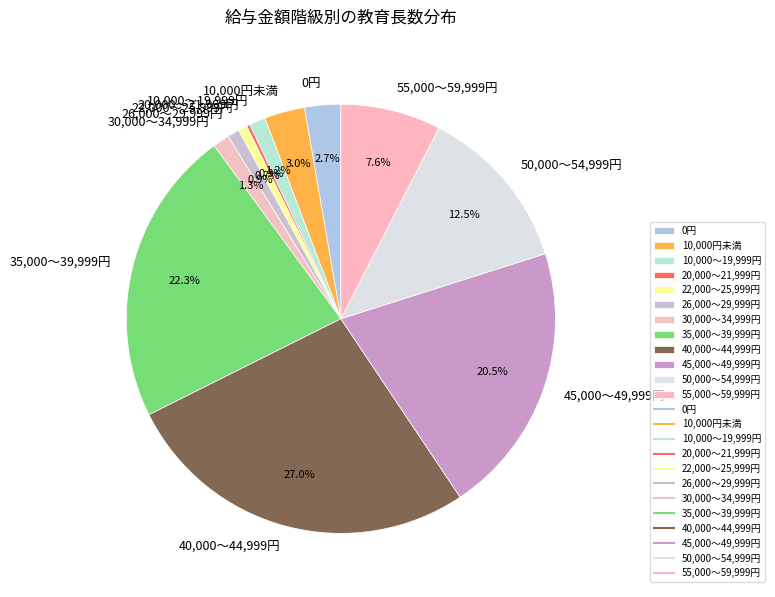

What percentage is the 10,000～19,999円 slice, to the nearest percent?

1%